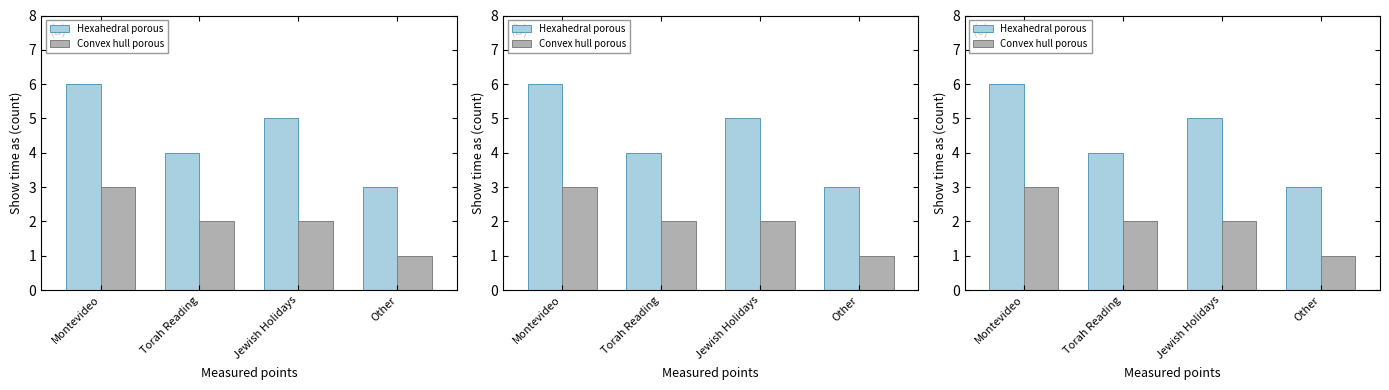

What is the minimum value for Hexahedral porous?

3